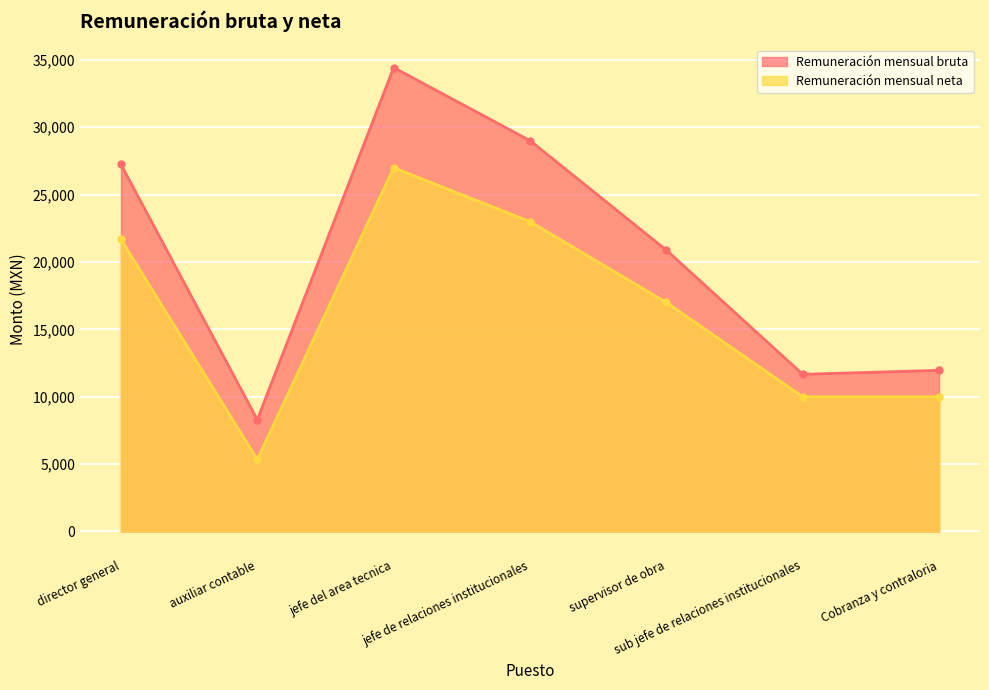

How many values in the Remuneración mensual neta series exceed 17000?

4